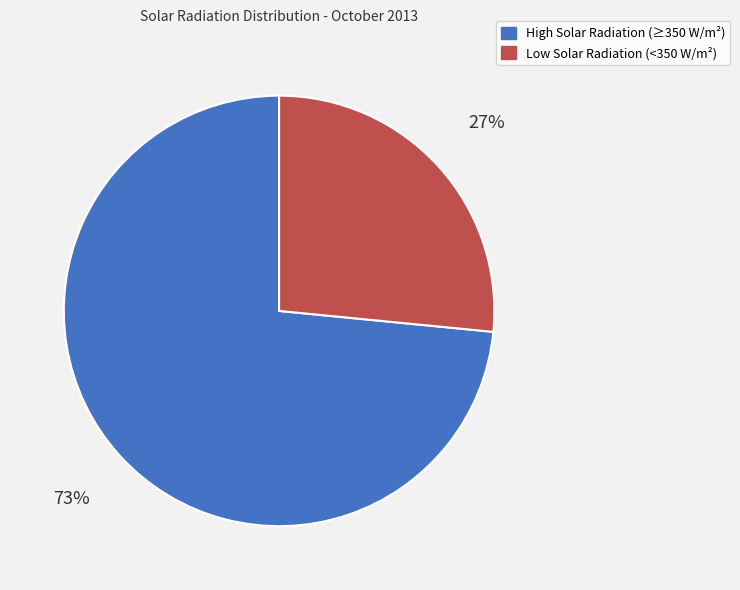

Is there any slice that represents more than half of the pie?

Yes